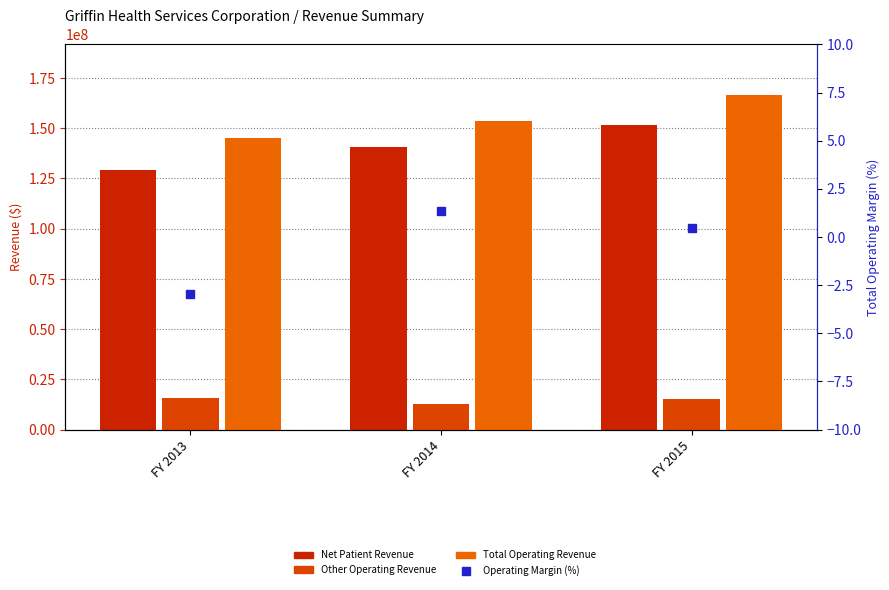

Which category has the lowest value in the Net Patient Revenue series?

FY 2013